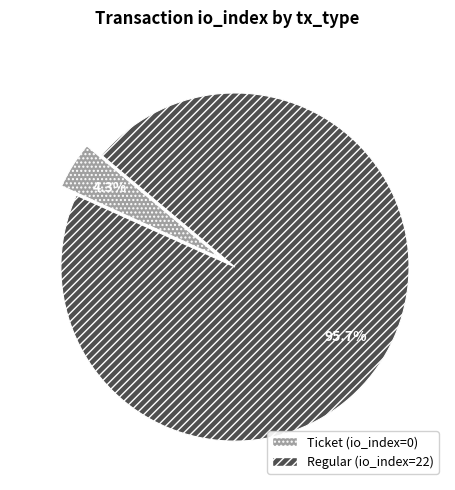

How many slices are in this pie chart?

2